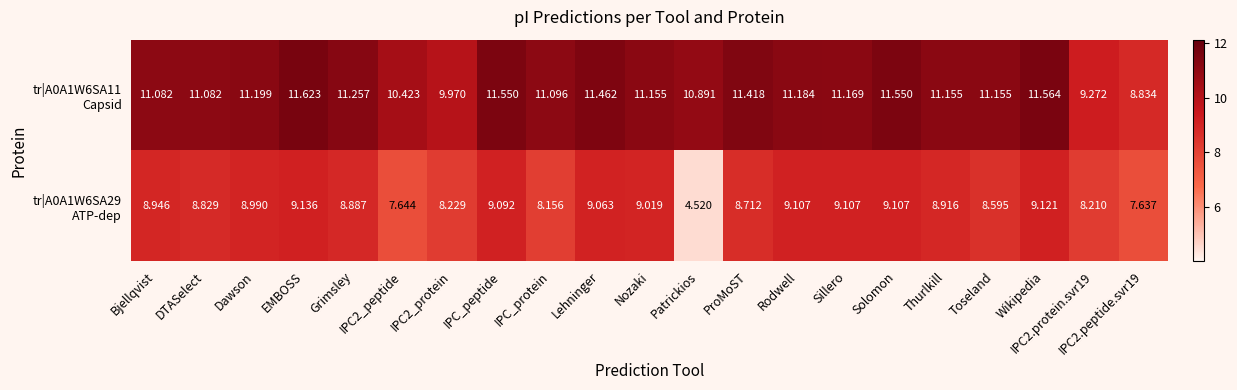

At which category is the sum across all series the highest?

EMBOSS